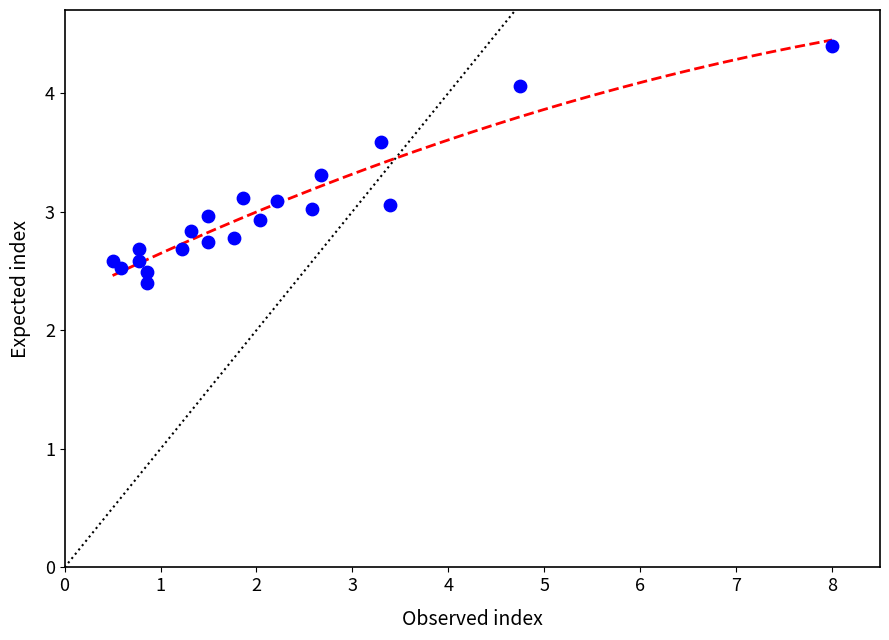

What is the range of X values (max minus min)?

7.5